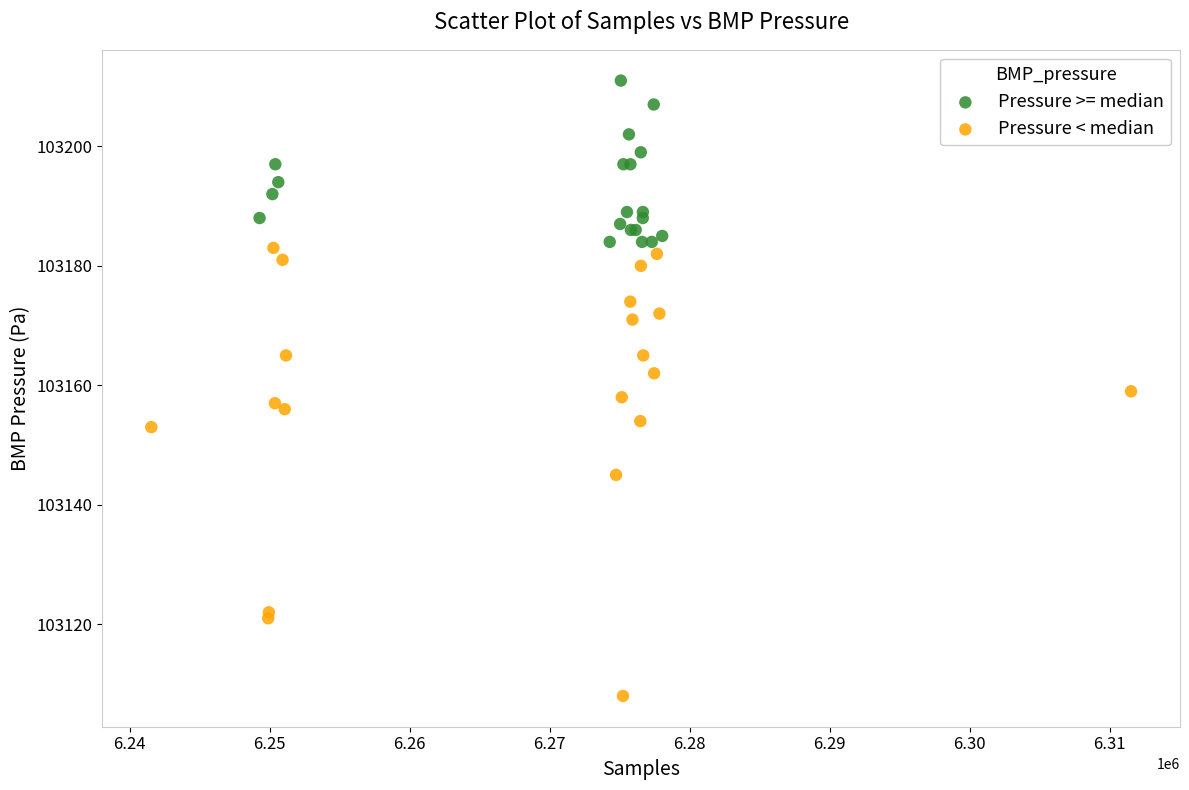

Which series contains the highest Y value?

Pressure >= median